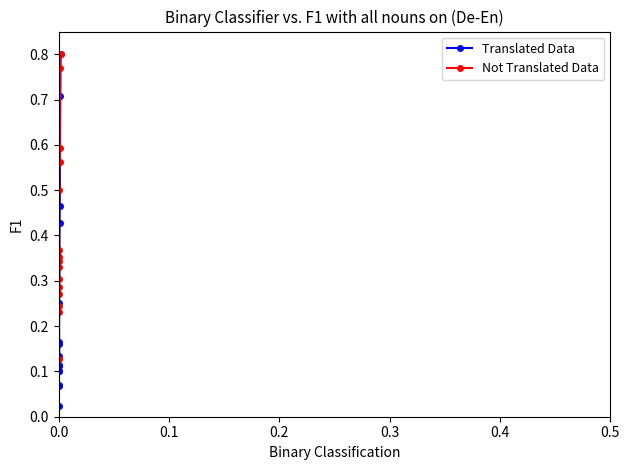

Which series has the largest range (max minus min)?

Translated Data